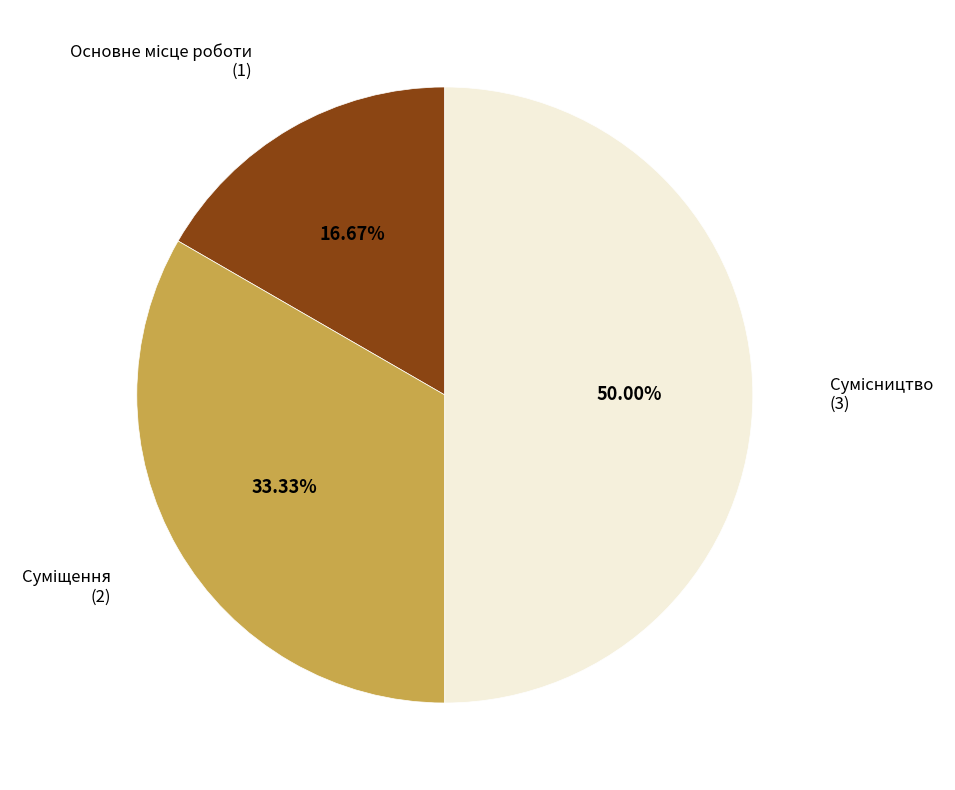

How many slices are in this pie chart?

3